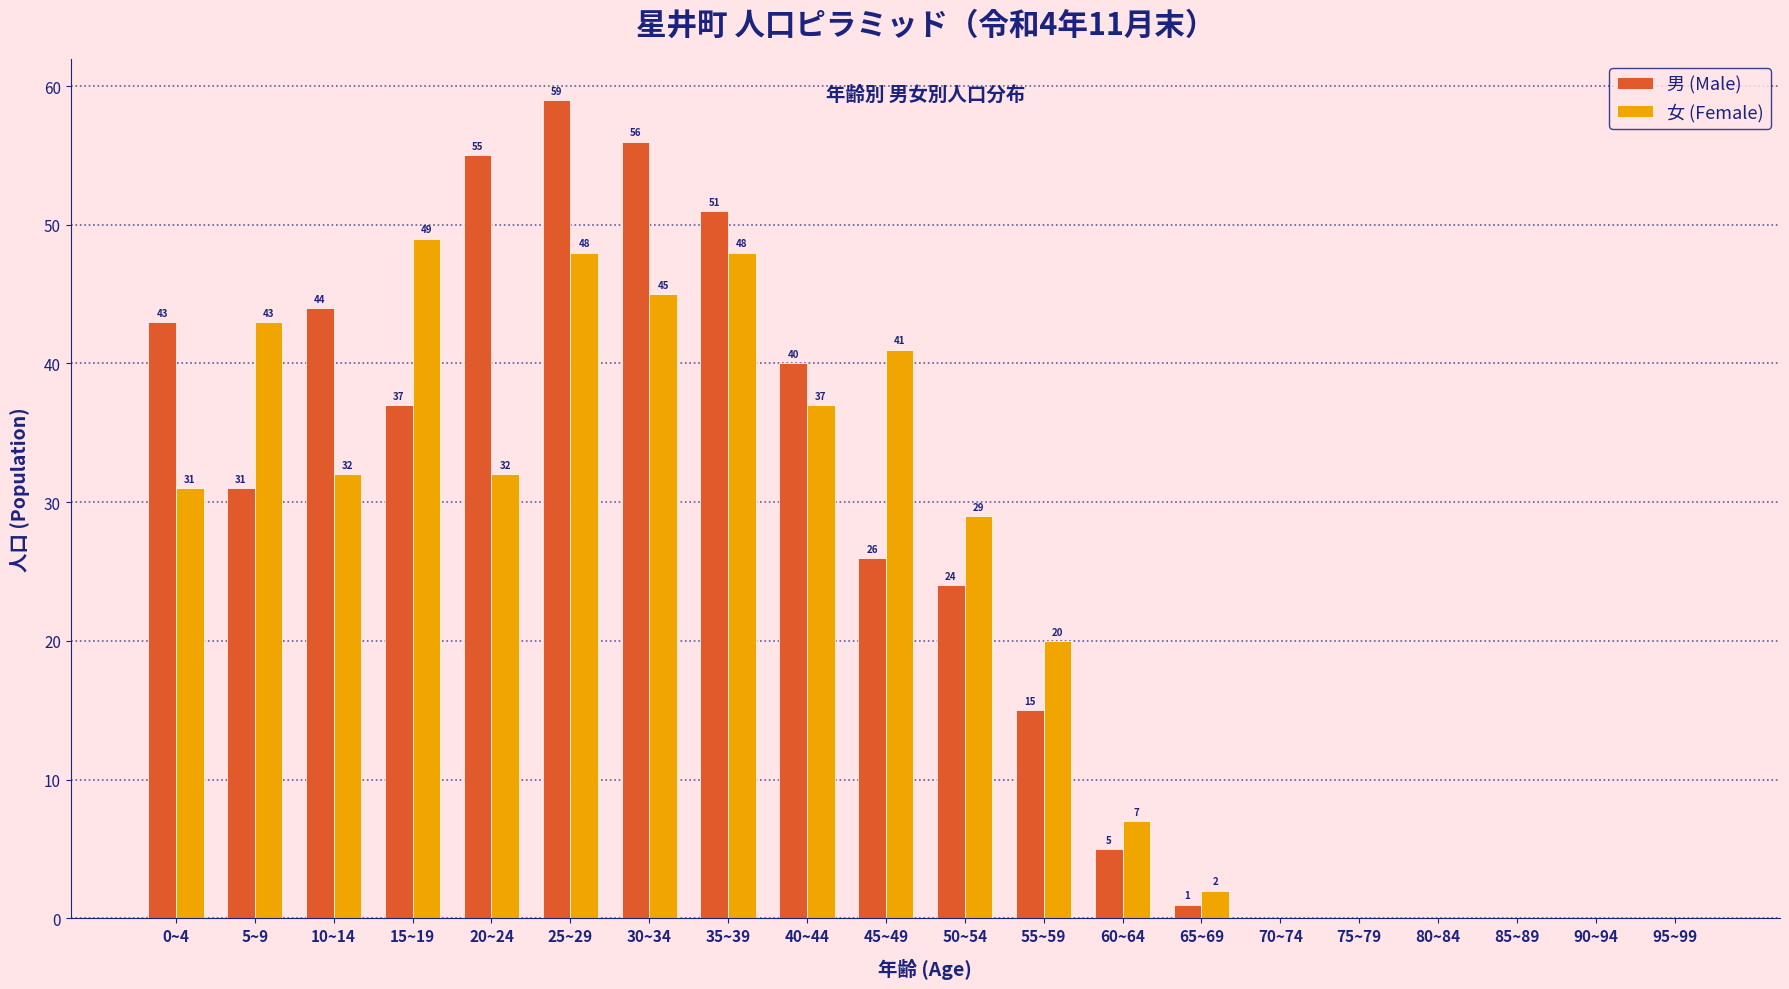

Reading right to left, what are all the values shown in this chart?

男 (Male): 95~99=0	90~94=0	85~89=0	80~84=0	75~79=0	70~74=0	65~69=1	60~64=5	55~59=15	50~54=24	45~49=26	40~44=40	35~39=51	30~34=56	25~29=59	20~24=55	15~19=37	10~14=44	5~9=31	0~4=43
女 (Female): 95~99=0	90~94=0	85~89=0	80~84=0	75~79=0	70~74=0	65~69=2	60~64=7	55~59=20	50~54=29	45~49=41	40~44=37	35~39=48	30~34=45	25~29=48	20~24=32	15~19=49	10~14=32	5~9=43	0~4=31